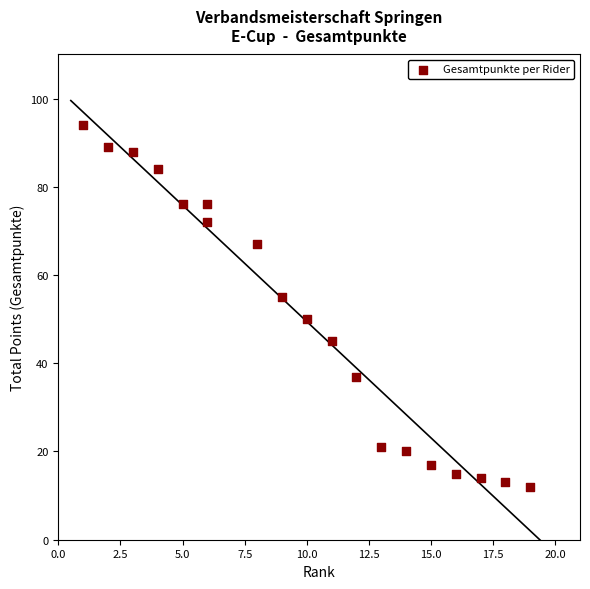

What is the range of X values (max minus min)?

18